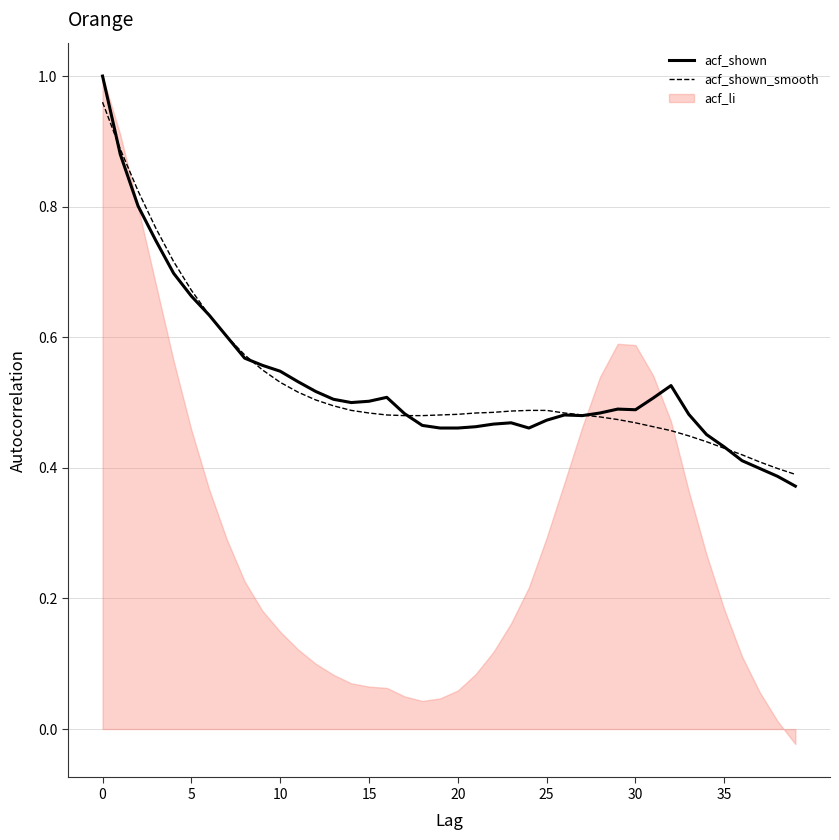

Which series has the largest range (max minus min)?

acf_li